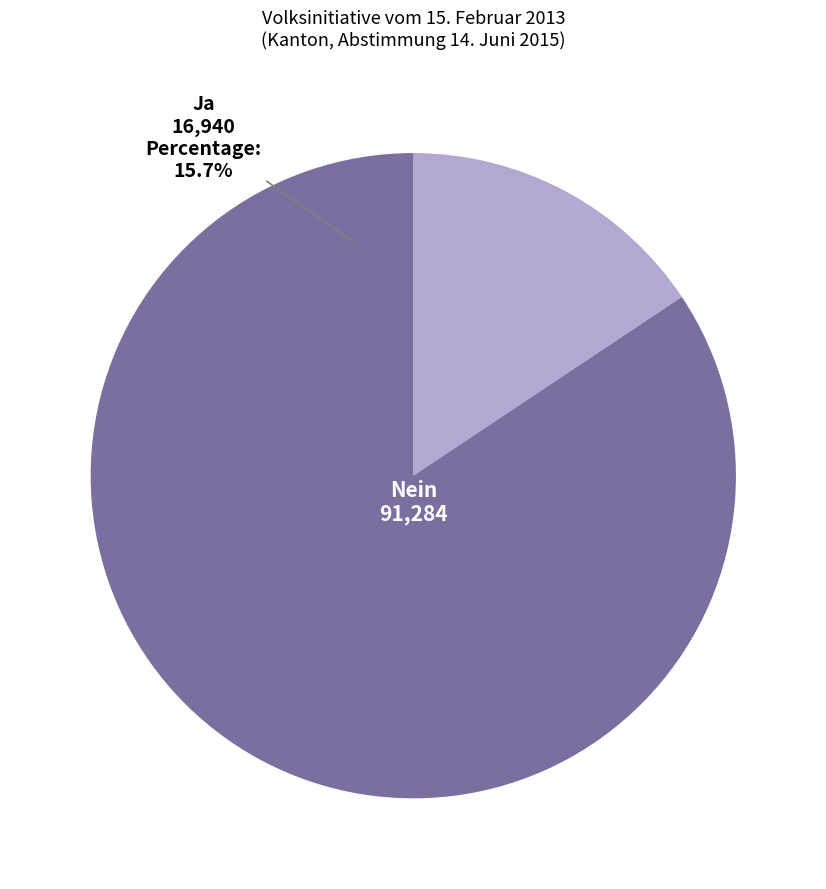

Is Ja the majority of the pie?

No